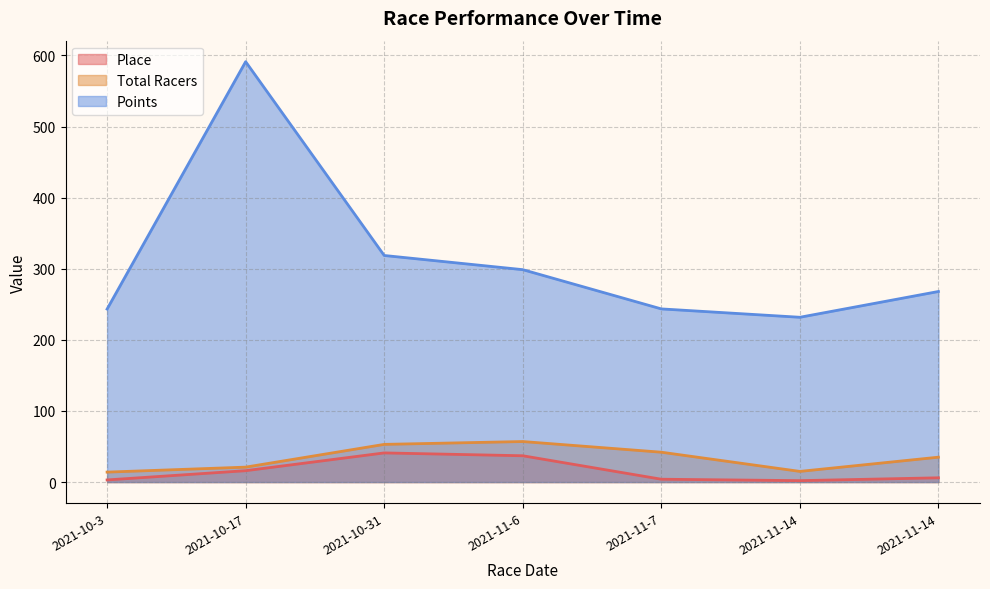

What is the maximum value shown in the chart?

591.2